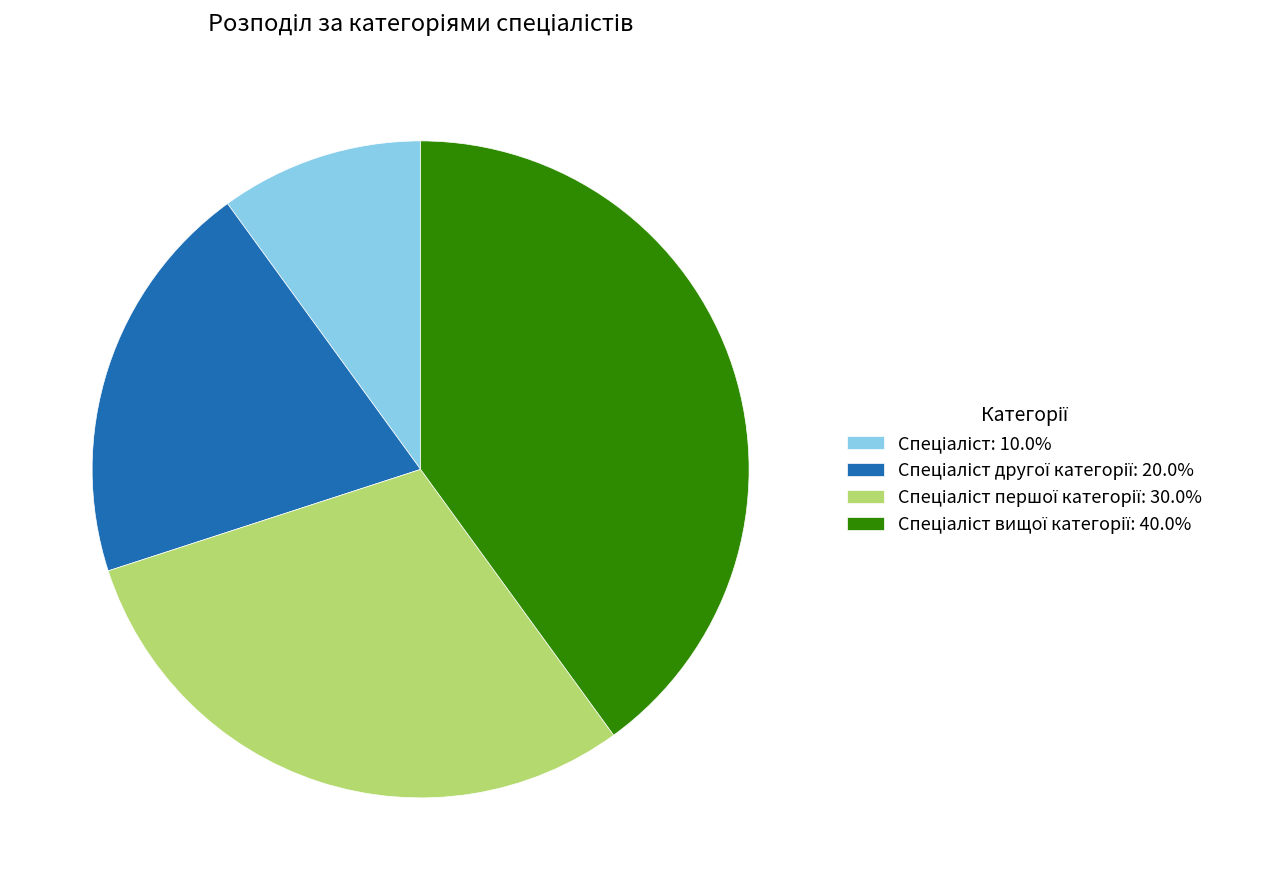

How many segments does this pie chart have?

4